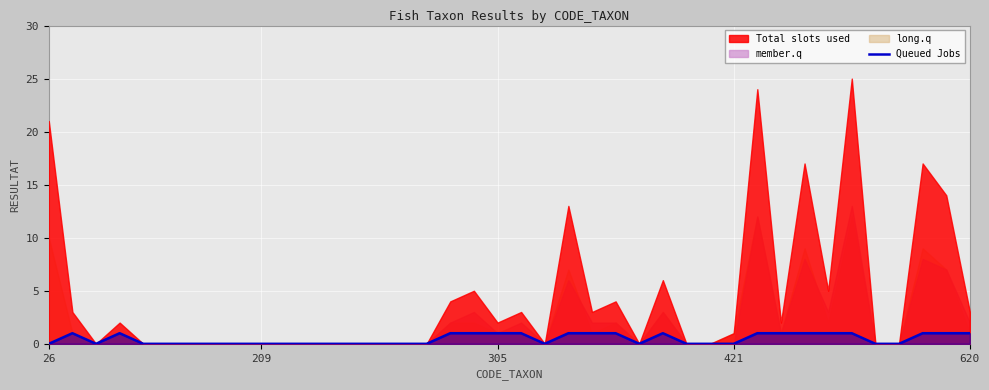

What is the difference between the values at 33 and 29?

1